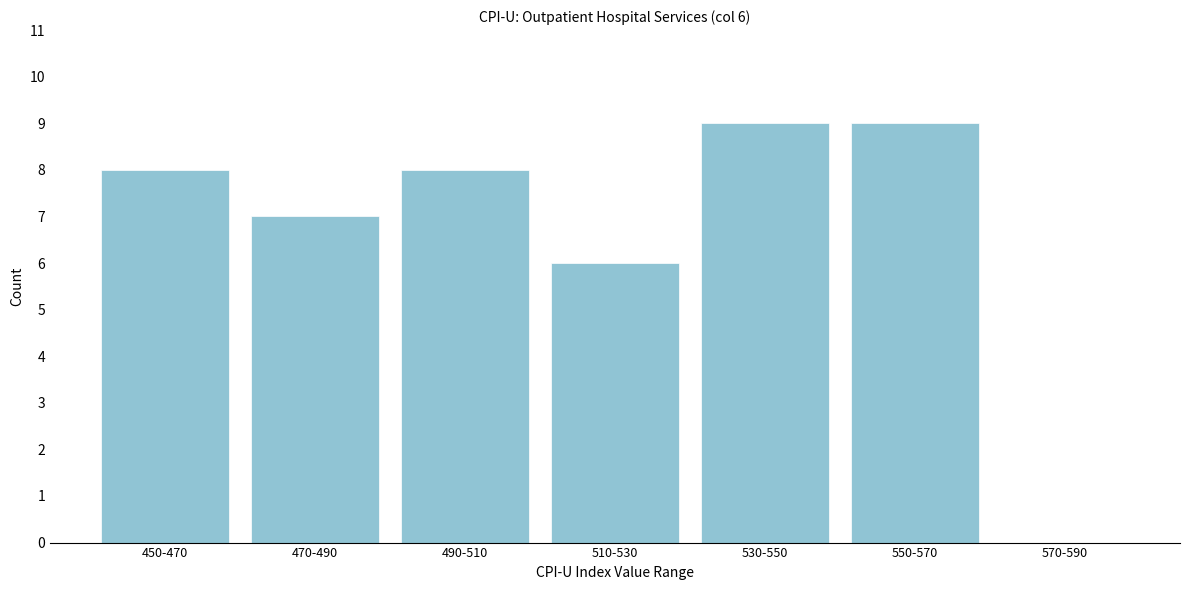

Reading right to left, transcribe all the data shown in this chart.

570-590=0	550-570=9	530-550=9	510-530=6	490-510=8	470-490=7	450-470=8